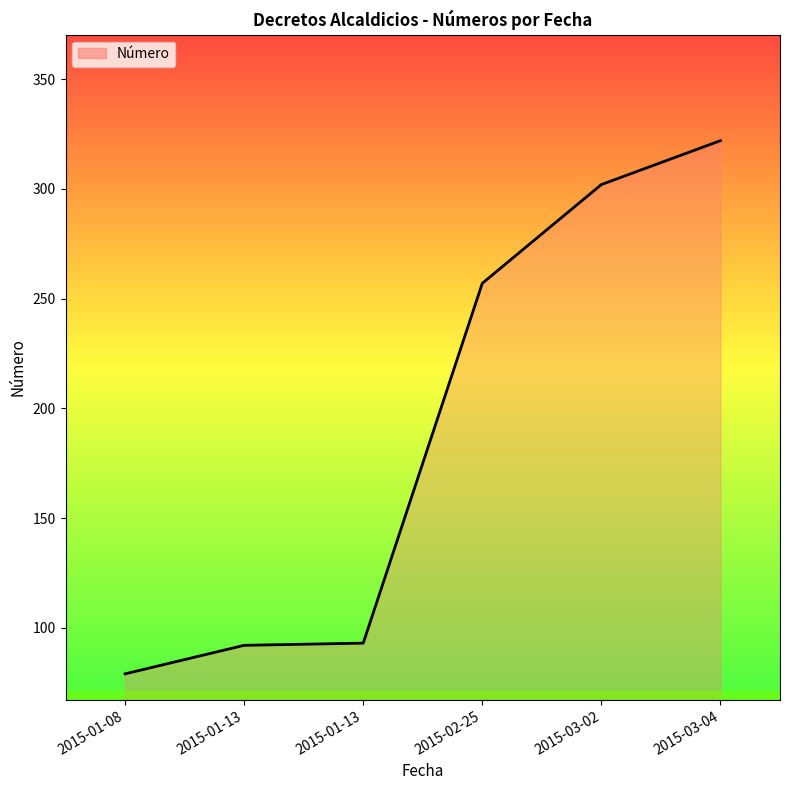

Rank the categories by value from highest to lowest.

2015-03-04, 2015-03-02, 2015-02-25, 2015-01-13, 2015-01-13, 2015-01-08